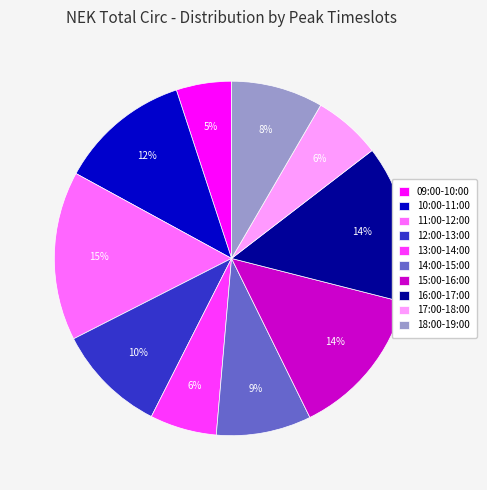

To the nearest percent, what is the average slice percentage?

10%